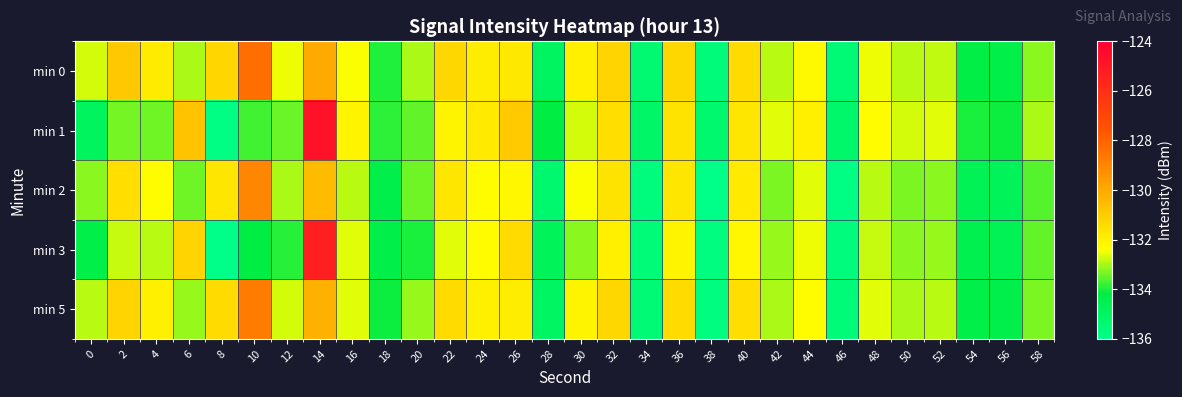

Rank the series by their average value, from highest to lowest.

min 0, min 5, min 1, min 2, min 3